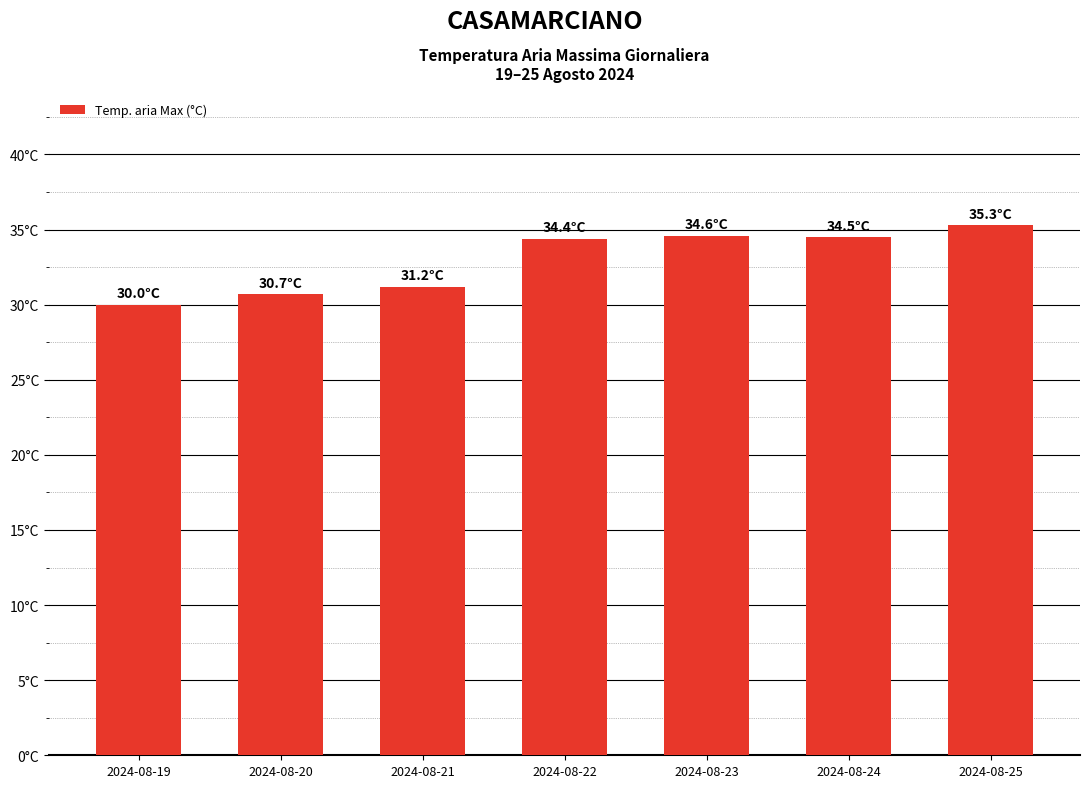

Reading right to left, extract all data points from this chart.

2024-08-25=35.3	2024-08-24=34.5	2024-08-23=34.6	2024-08-22=34.4	2024-08-21=31.2	2024-08-20=30.7	2024-08-19=30.0